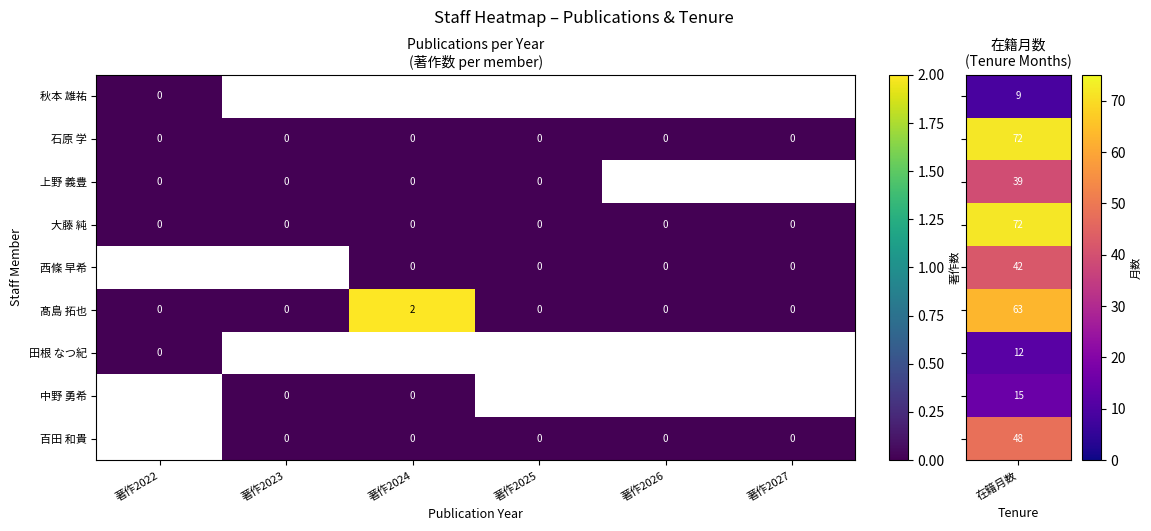

How many categories are shown in the chart?

6